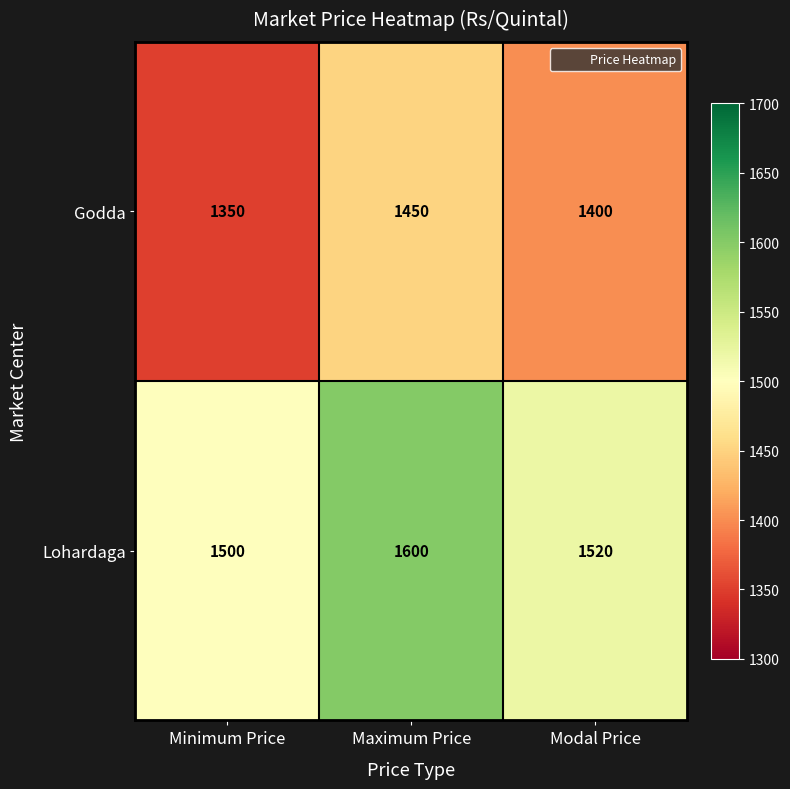

What is the difference between the highest and lowest values at Minimum Price?

150